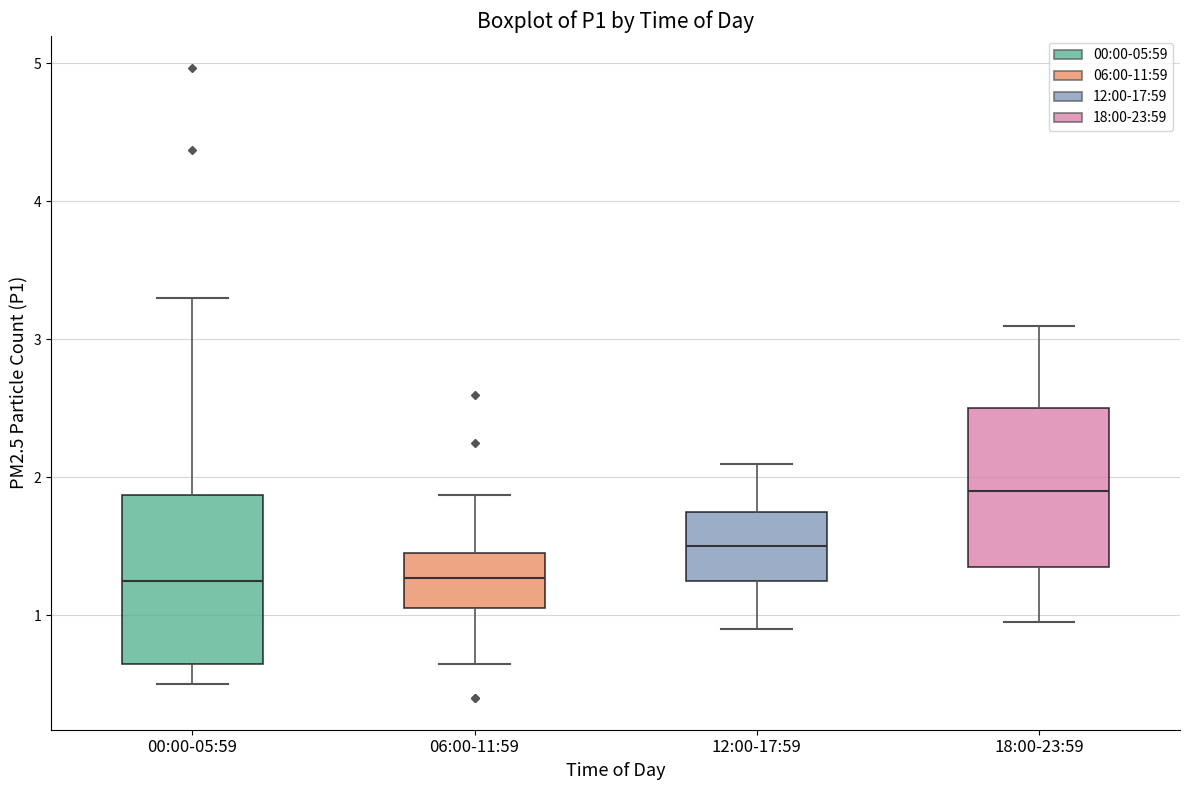

Reading left to right, read every box against the y-axis: the position of its median line, the range the box covers, and the ends of its whiskers. The values are not printed on the chart, so give them approximately, as read against the axis.

00:00-05:59: median 1.3, box 0.7 to 1.9, whiskers 0.5 to 3.3
06:00-11:59: median 1.3, box 1.1 to 1.5, whiskers 0.7 to 1.9
12:00-17:59: median 1.5, box 1.3 to 1.8, whiskers 0.9 to 2.1
18:00-23:59: median 1.9, box 1.4 to 2.5, whiskers 1.0 to 3.1